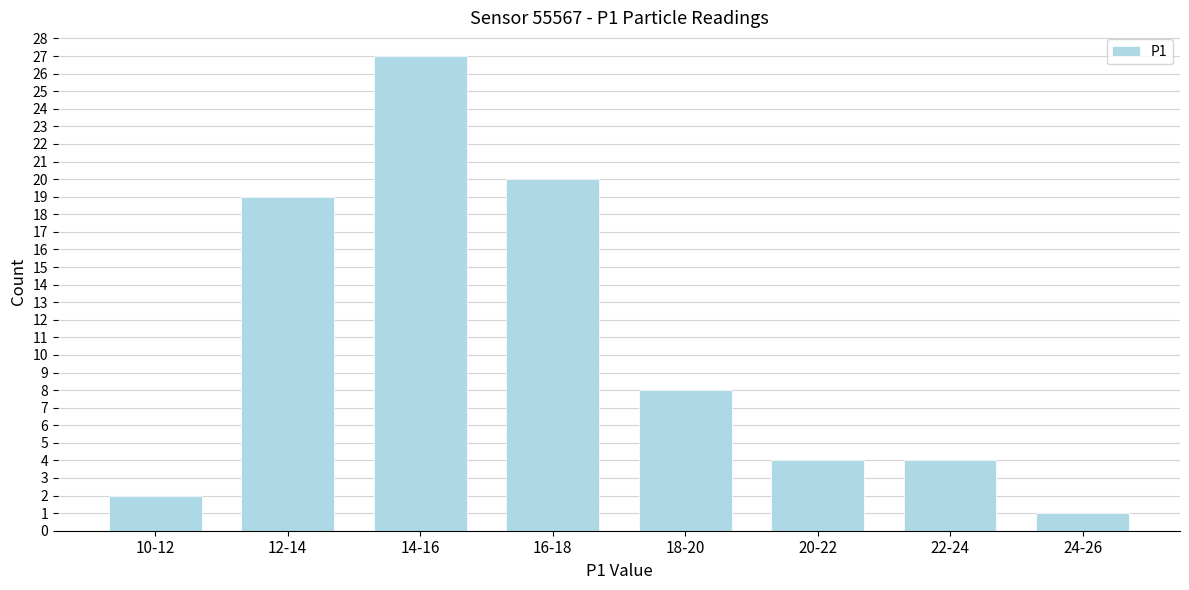

Reading left to right, transcribe all the data shown in this chart.

2	19	27	20	8	4	4	1